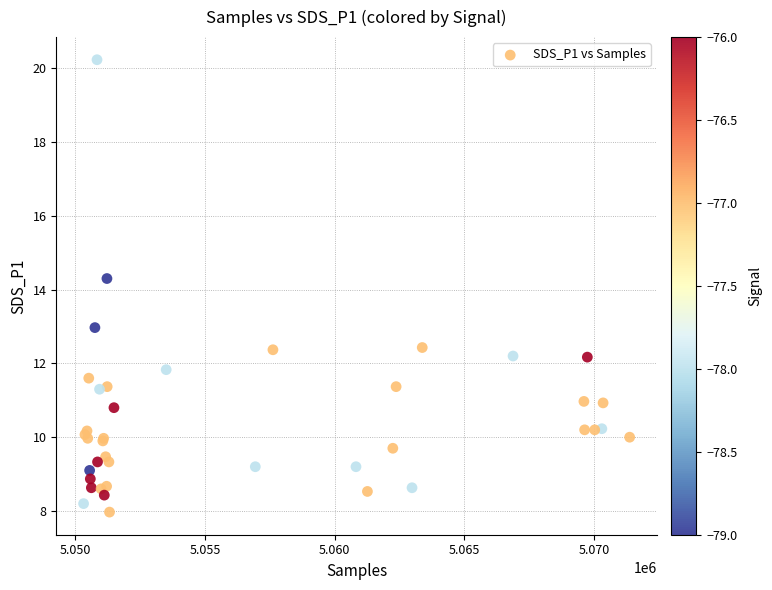

What Y value in the scatter plot is closest to 14?

14.3